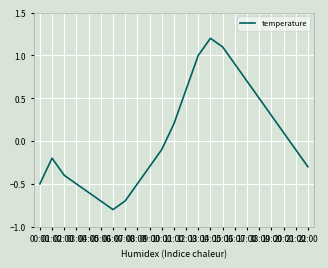

The chart shows a value of -0.7 at 07:00. True or false?

True